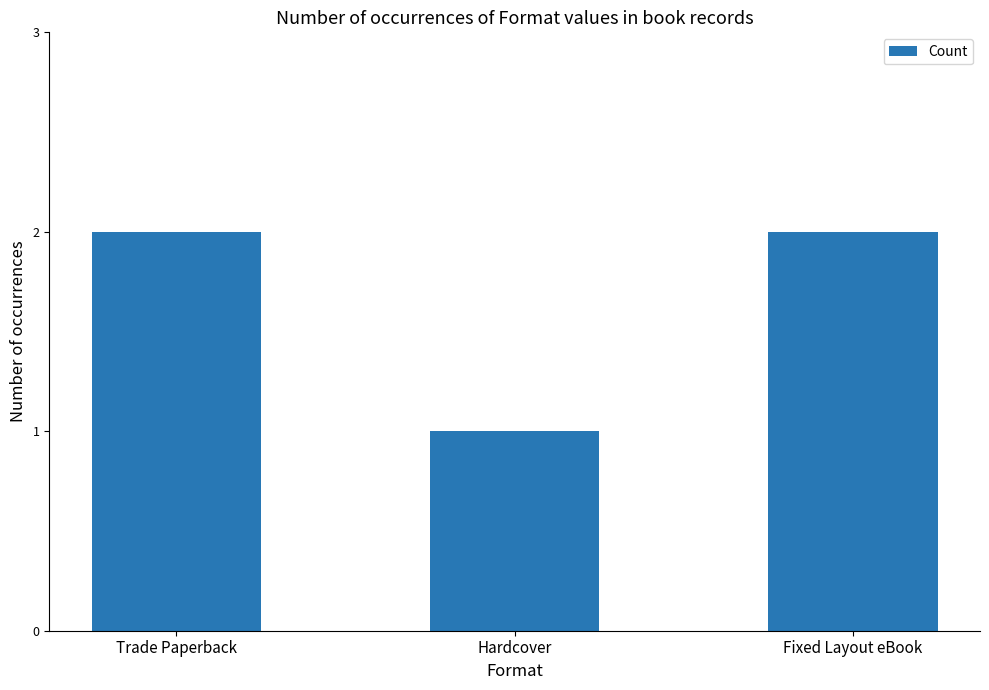

Reading left to right, list all the values displayed in this chart.

Trade Paperback=2	Hardcover=1	Fixed Layout eBook=2